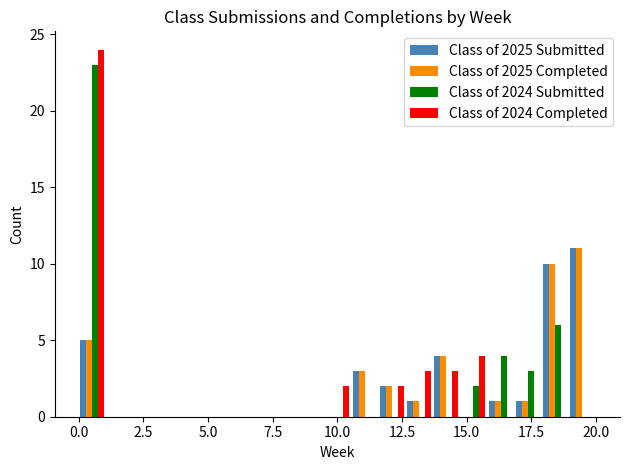

Reading left to right, extract all data points from this chart.

Class of 2025 Submitted: 5	0	0	0	0	0	0	0	0	0	3	2	1	4	0	1	1	10	11
Class of 2025 Completed: 5	0	0	0	0	0	0	0	0	0	3	2	1	4	0	1	1	10	11
Class of 2024 Submitted: 23	0	0	0	0	0	0	0	0	0	0	0	0	0	2	4	3	6	0
Class of 2024 Completed: 24	0	0	0	0	0	0	0	0	2	0	2	3	3	4	0	0	0	0